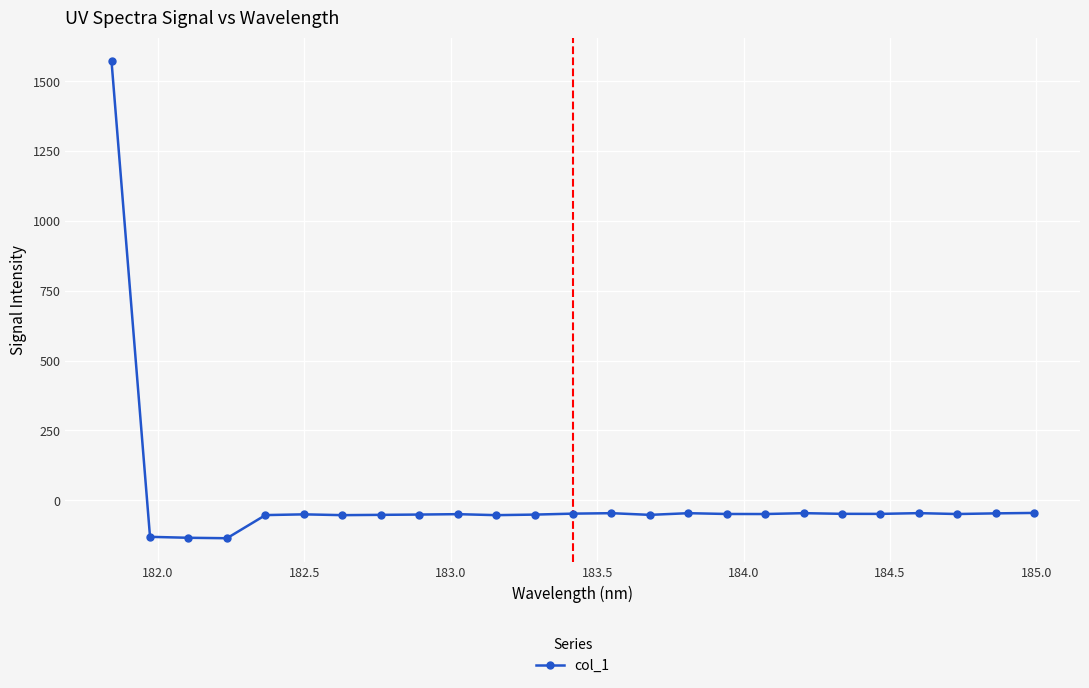

How many positive values are there?

1